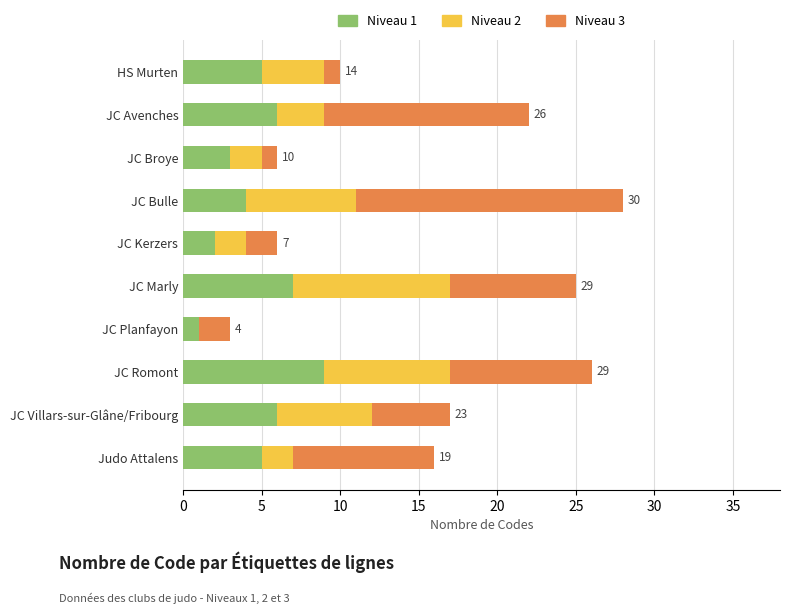

What is the total value across all series at Judo Attalens?

16